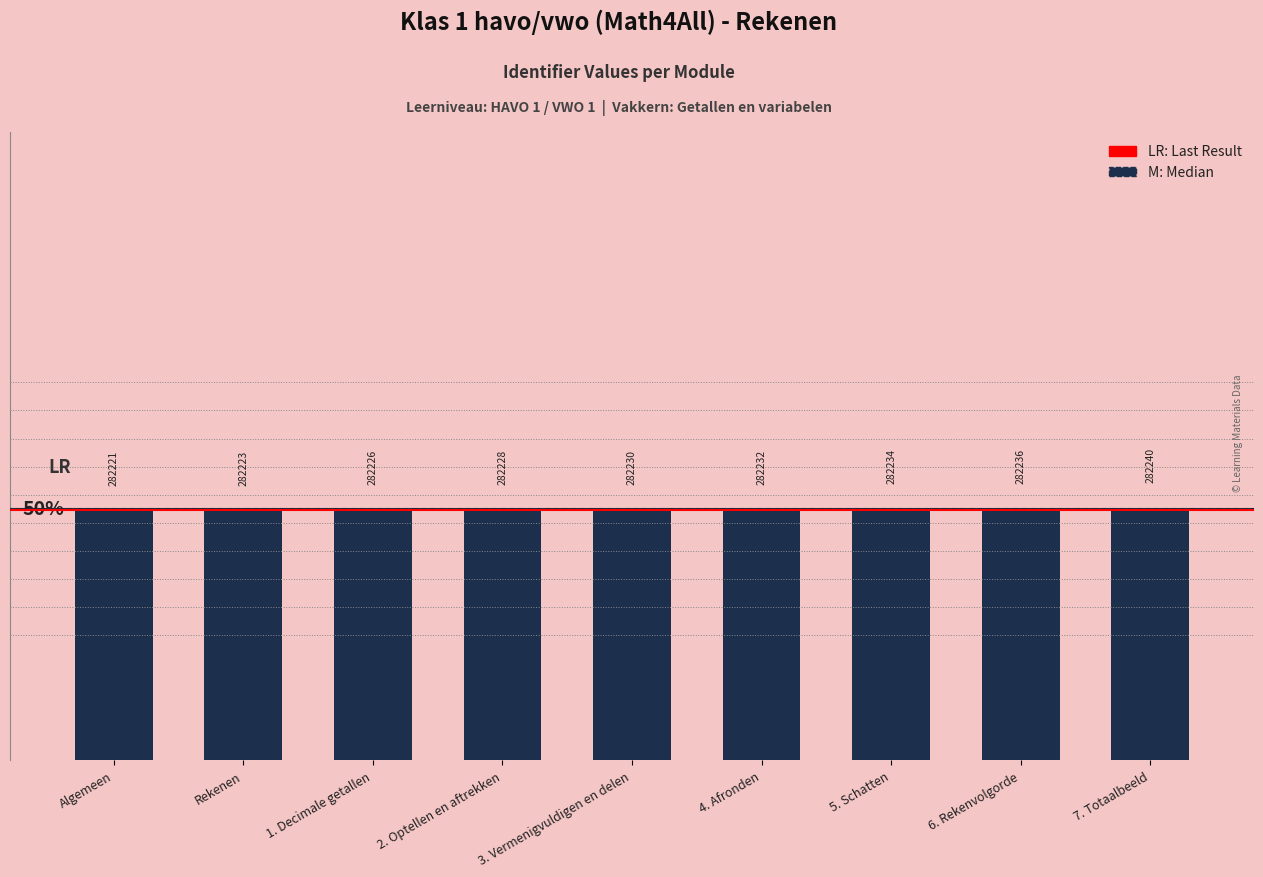

At which label is the value closest to 282230?

3. Vermenigvuldigen en delen